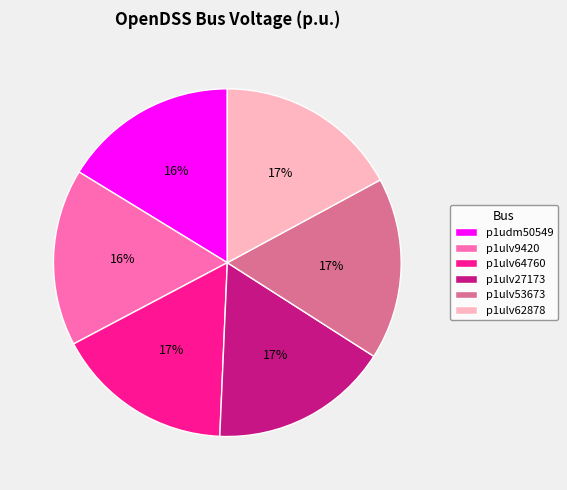

What percentage is the p1ulv27173 slice, to the nearest percent?

17%